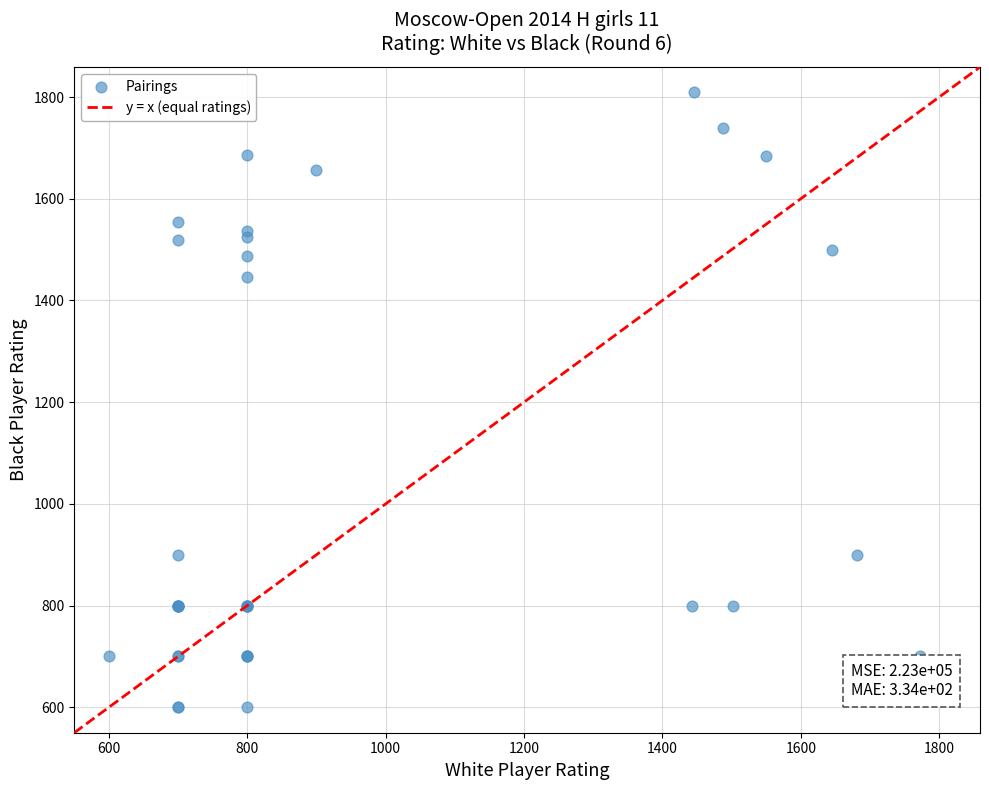

What Y value in the scatter plot is closest to 1204?

1446